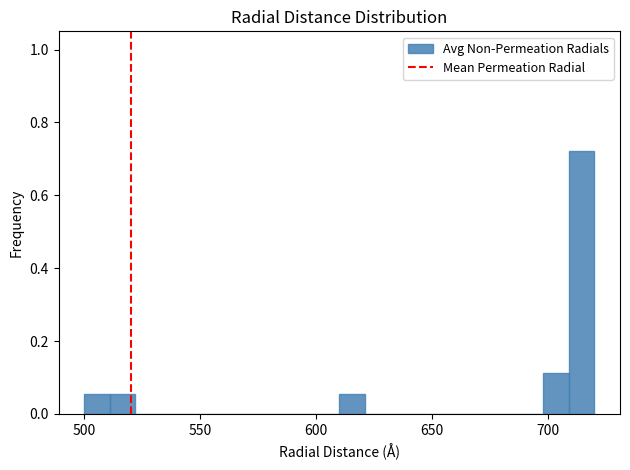

Read against the x-axis, roughly where is the centre of the tallest bar?

715